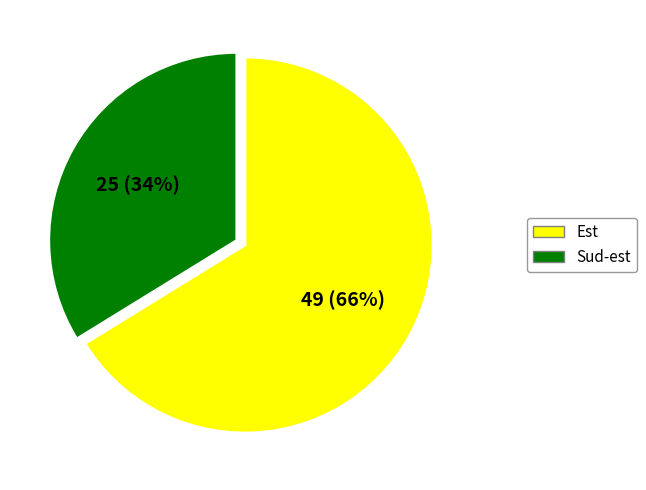

To the nearest percent, what is the difference between the largest and smallest slice percentages?

32%